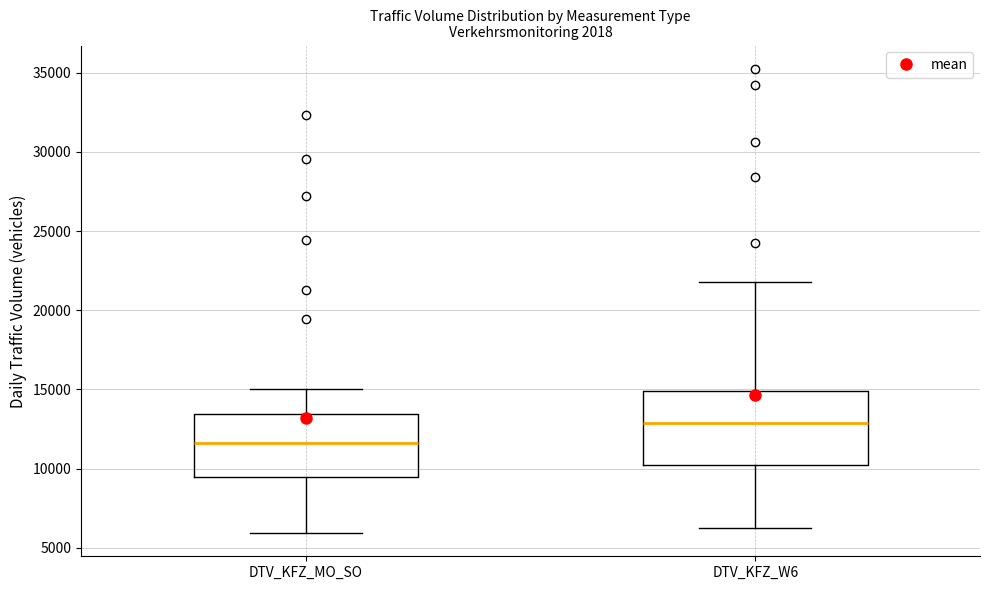

Which box's median line is the highest?

DTV_KFZ_W6